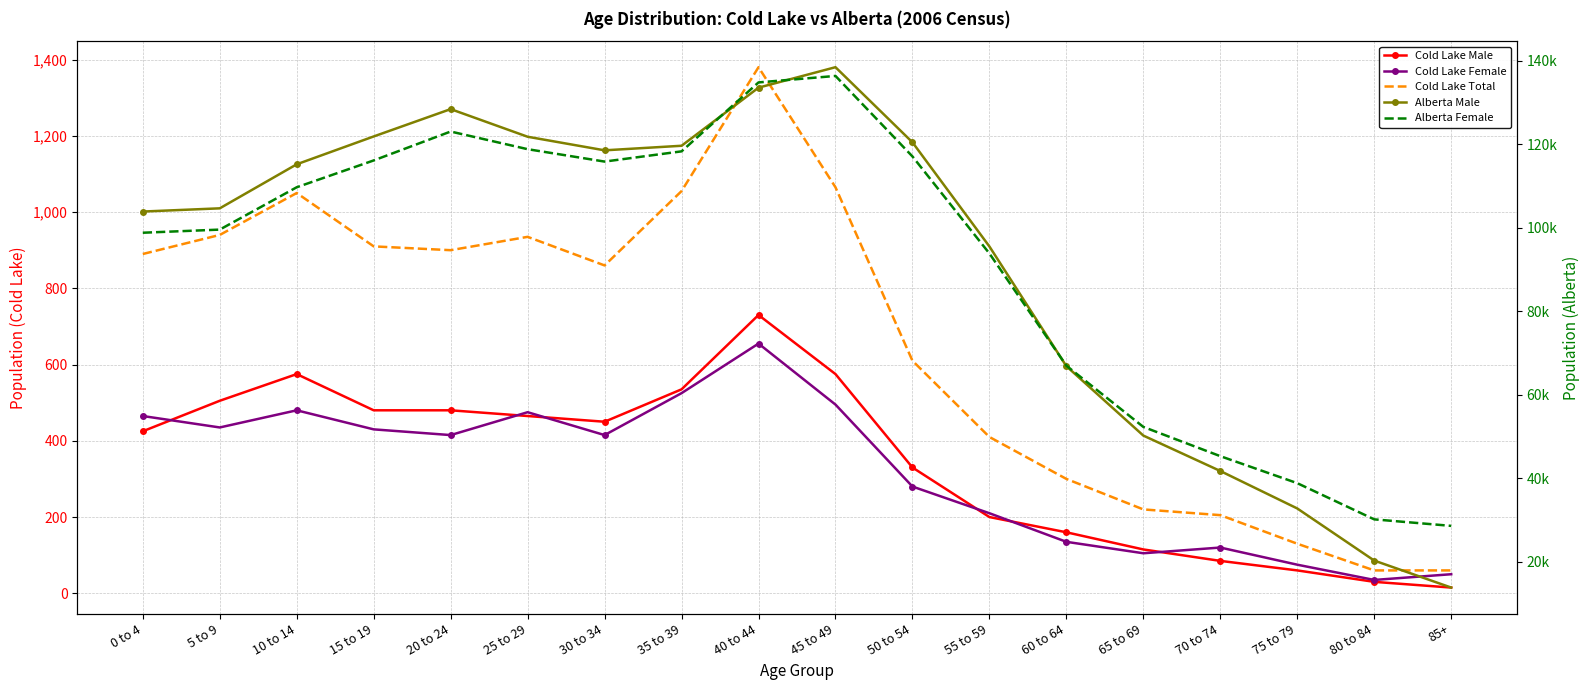

After their last crossing, which series has the higher values: Cold Lake Male or Cold Lake Female?

Cold Lake Female